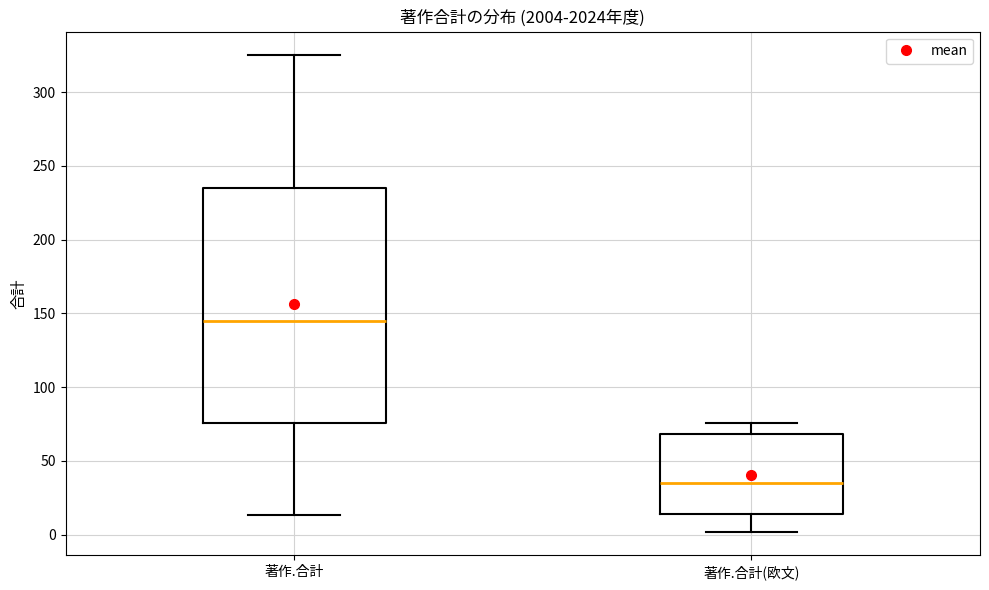

Where does the upper whisker of the box for 著作.合計(欧文) end on the y-axis? The values are not printed on the chart, so give them approximately, as read against the axis.

75